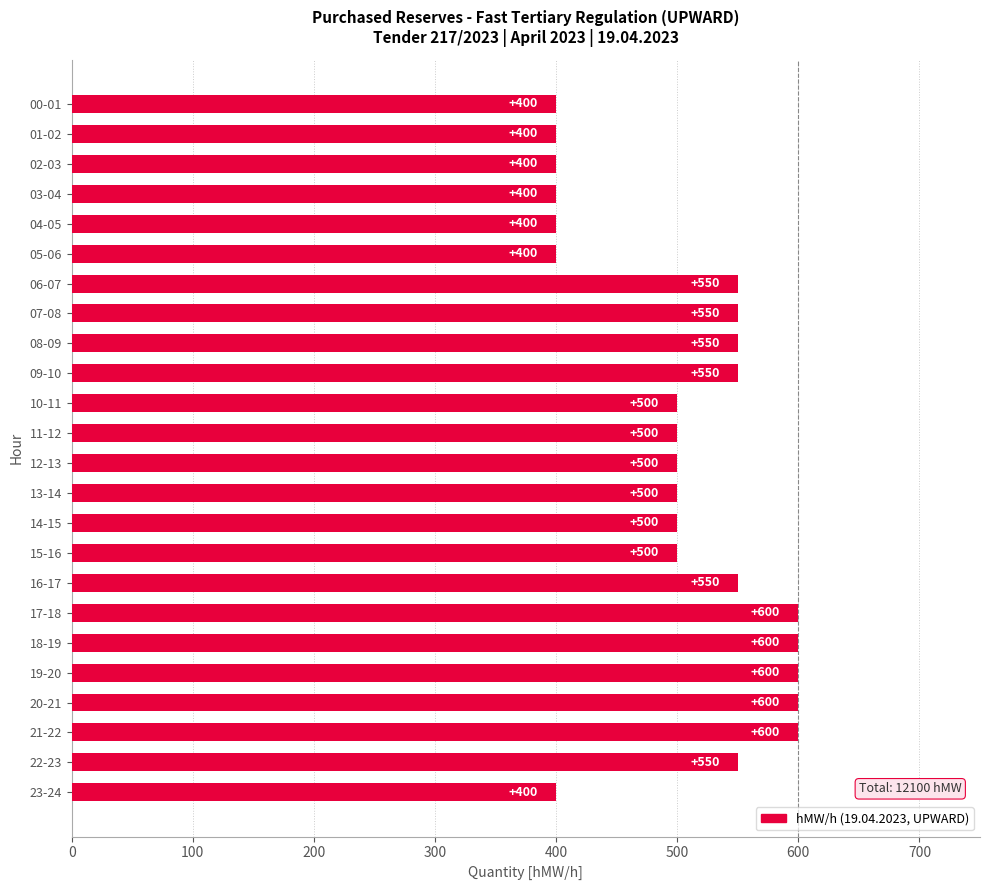

What is the label of the 7th bar from the bottom?

17-18